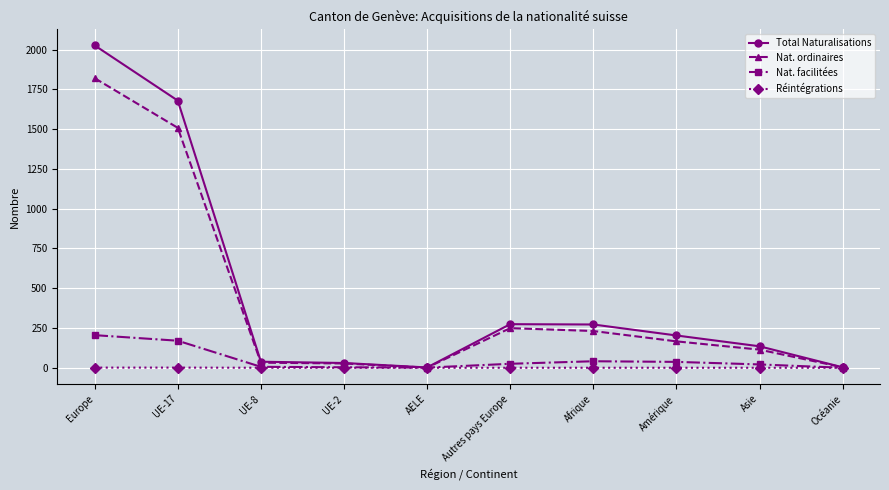

How many data points does each series have?

10